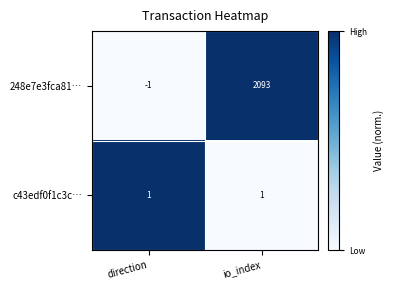

How many data points does each series have?

2